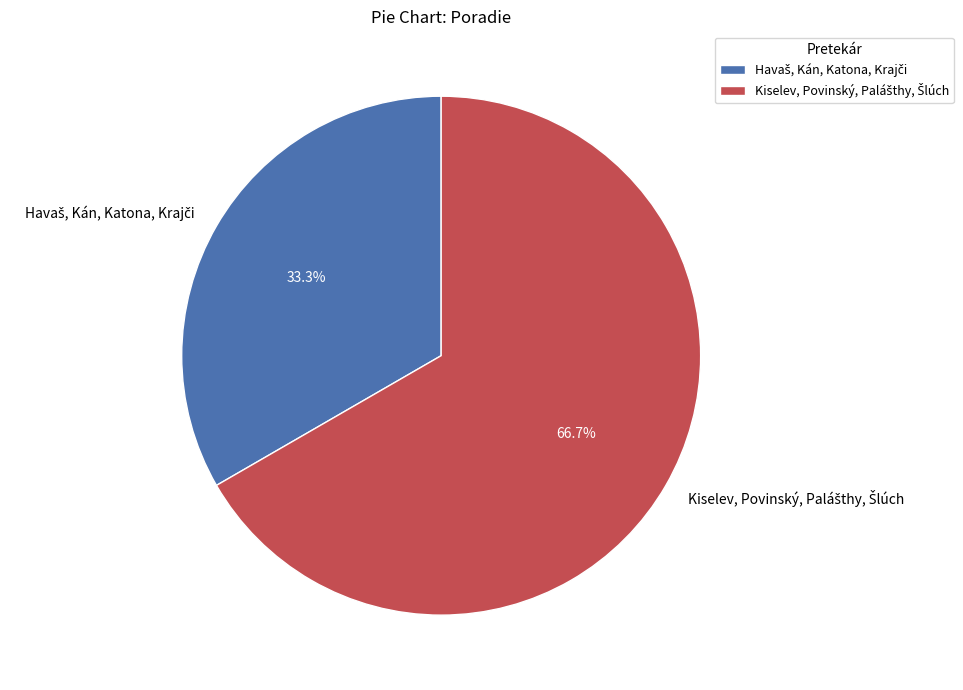

Is there a majority slice in this chart?

Yes